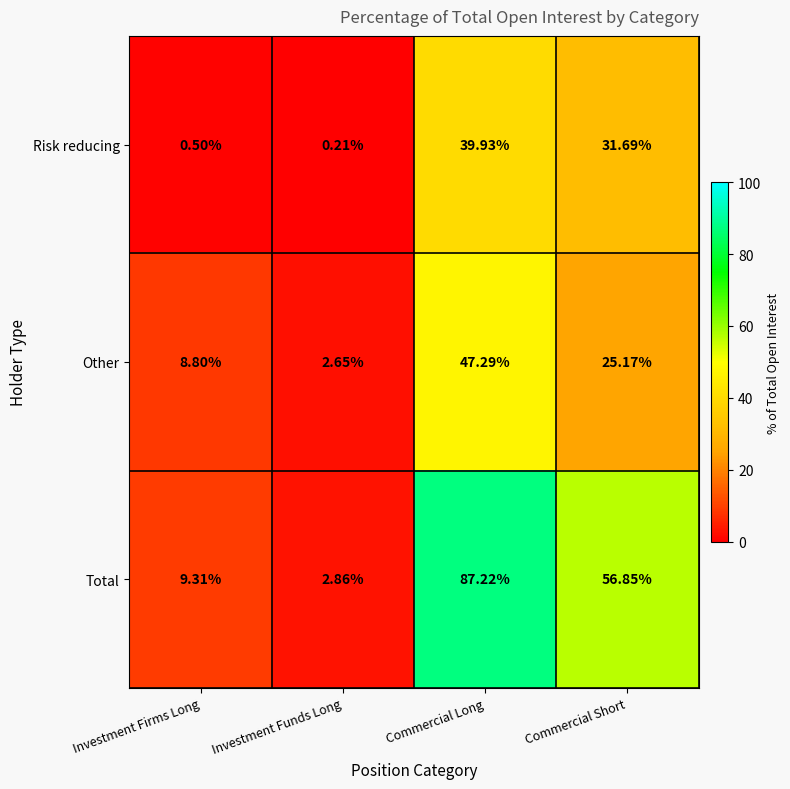

Which series has the largest total across all categories?

Total